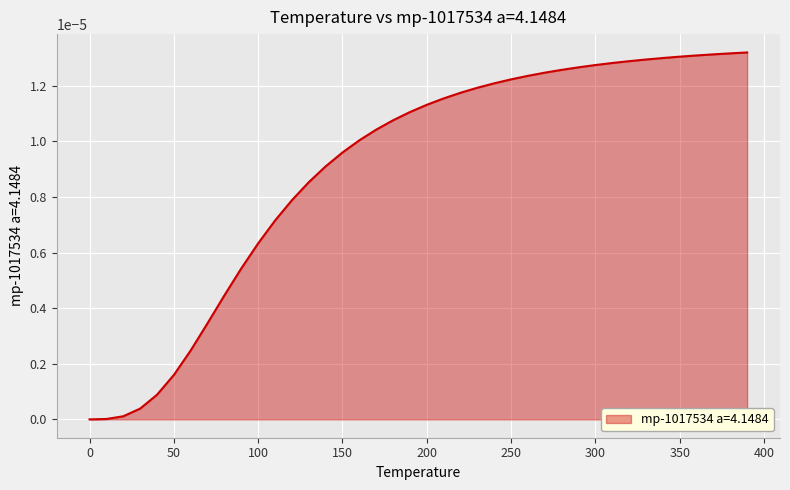

How many lines are shown in the chart?

1